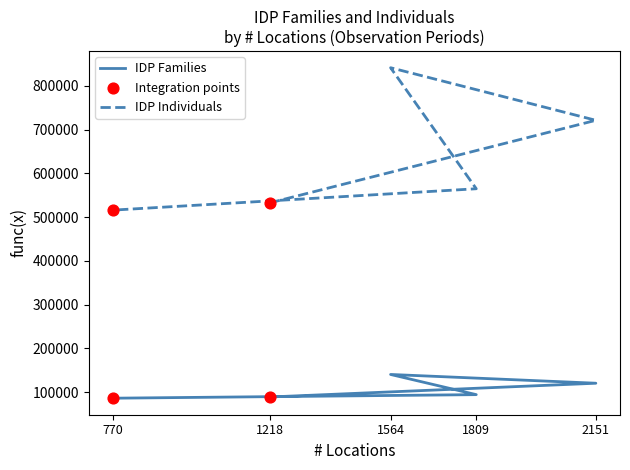

What are all the series names shown in the legend?

IDP Families, IDP Individuals